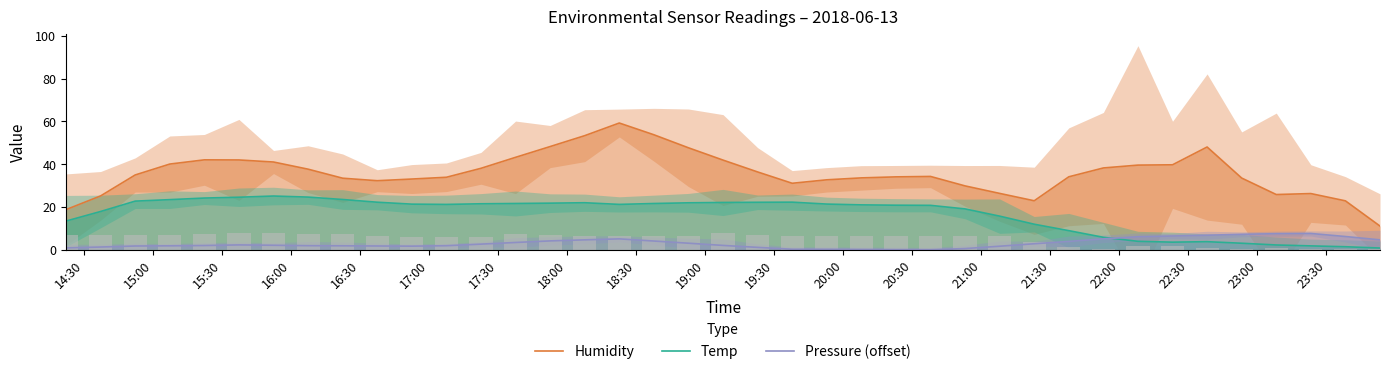

True or false: Humidity and Pressure (offset) intersect in this chart.

False